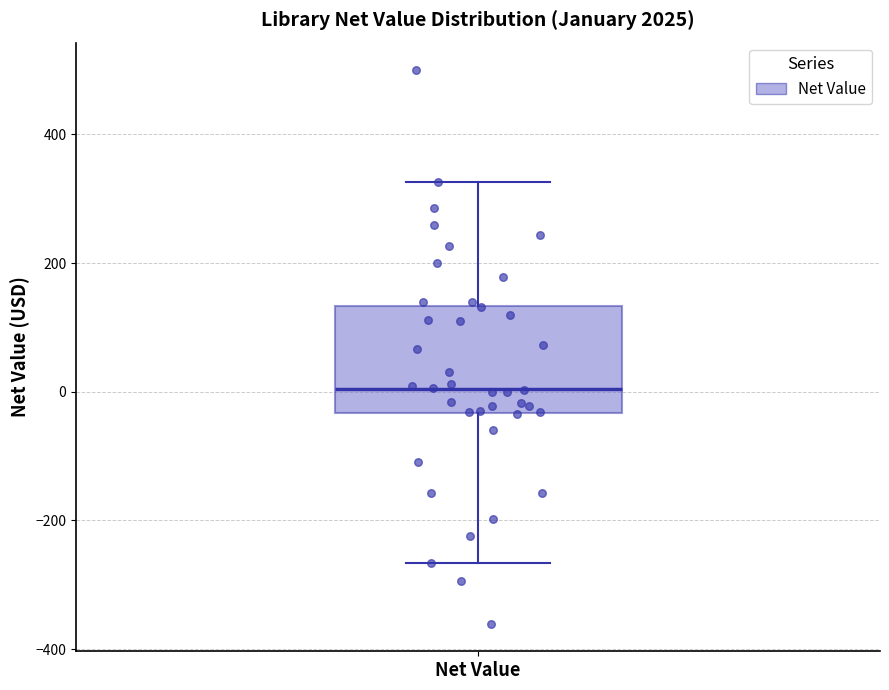

Transcribe this box plot: give where the median line is, the range the box spans, and where the two whiskers end, as read against the y-axis. The values are not printed on the chart, so give them approximately, as read against the axis.

median 0, box -40 to 140, whiskers -260 to 320